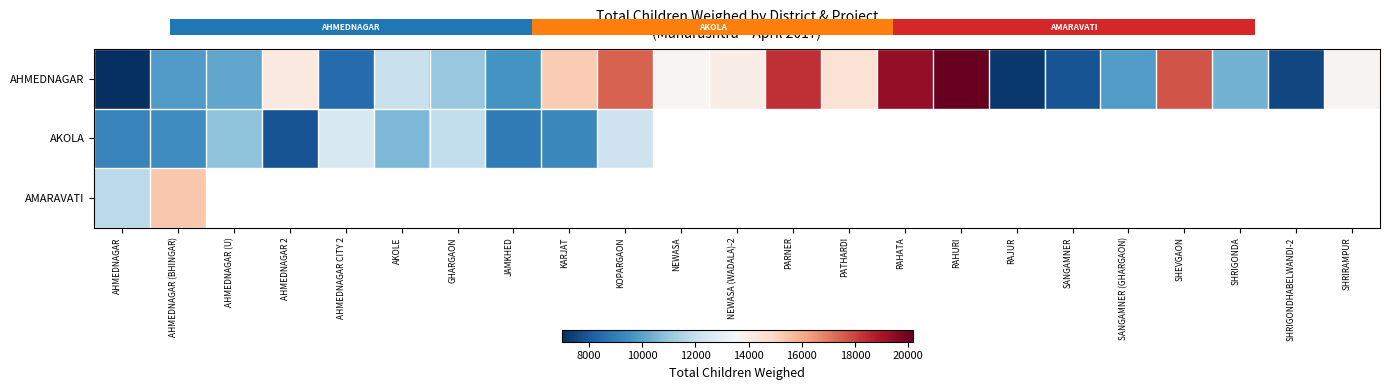

Which category has the highest value in the AMARAVATI series?

AHMEDNAGAR (BHINGAR)